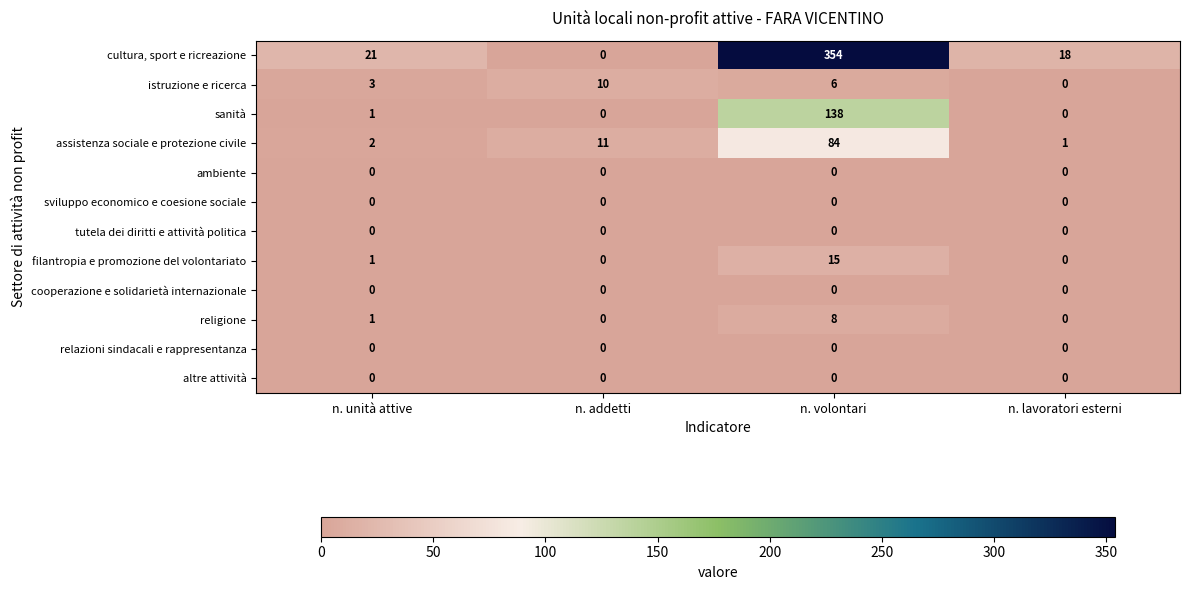

Where does the istruzione e ricerca series first go above 6?

n. addetti